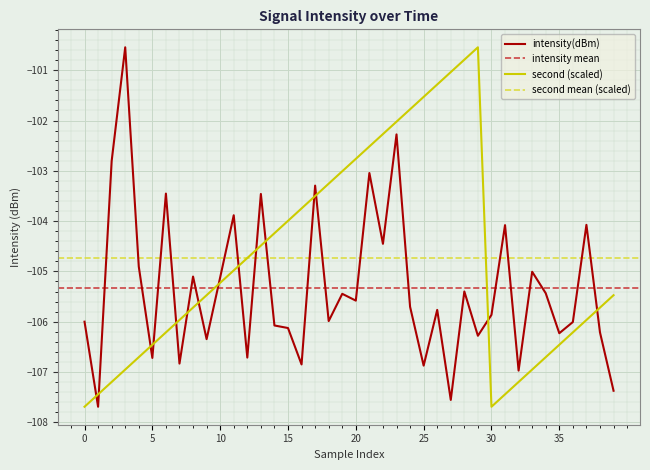

Is the value of second at 25 greater than the value of intensity(dBm) at 30?

No